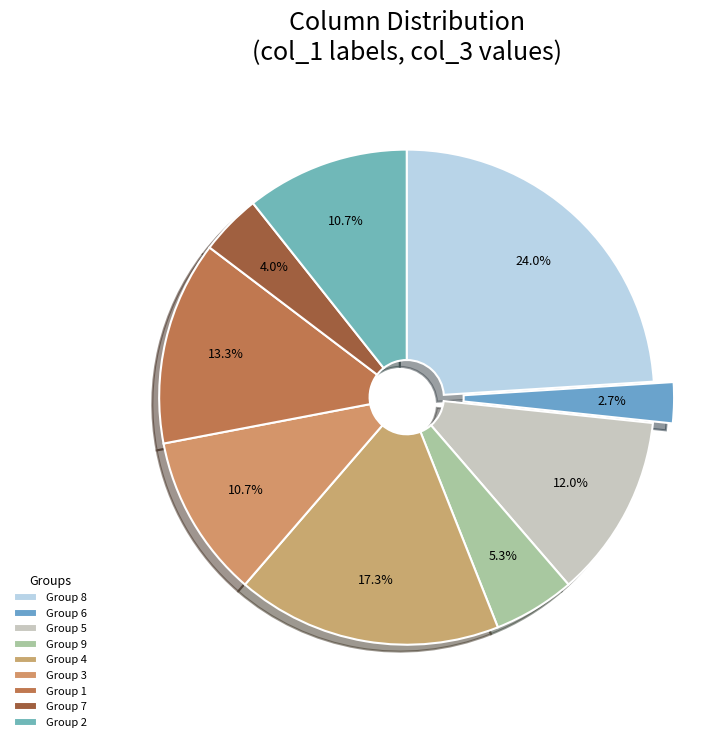

Is there any slice that represents more than half of the pie?

No